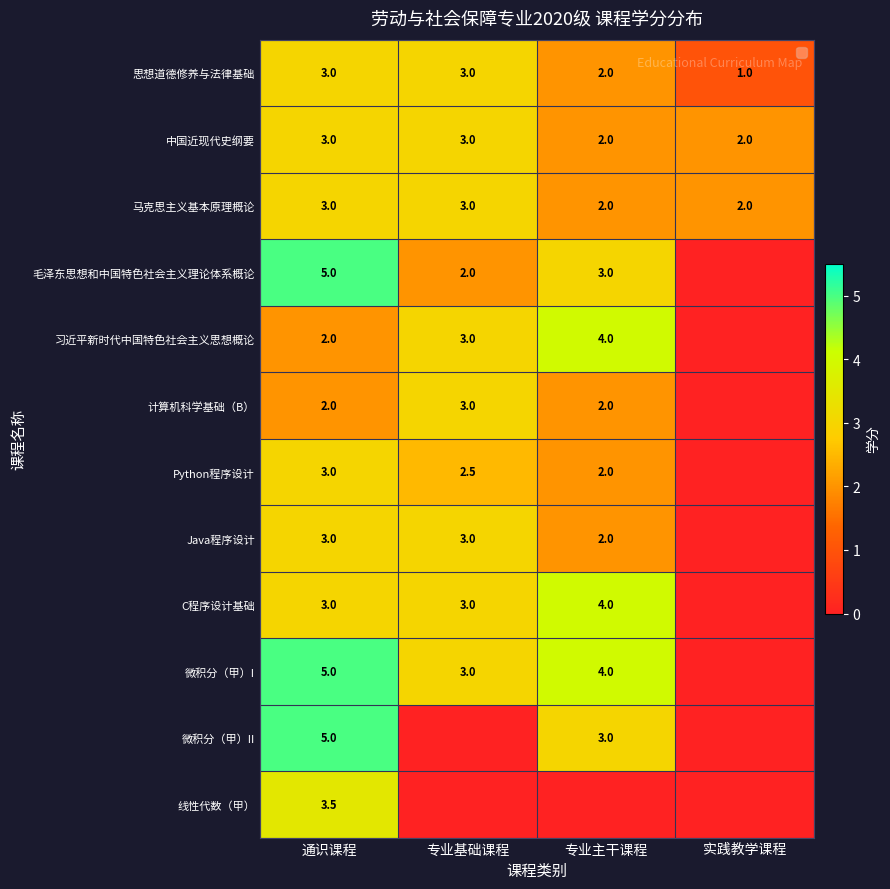

At which category is the sum across all series the highest?

通识课程